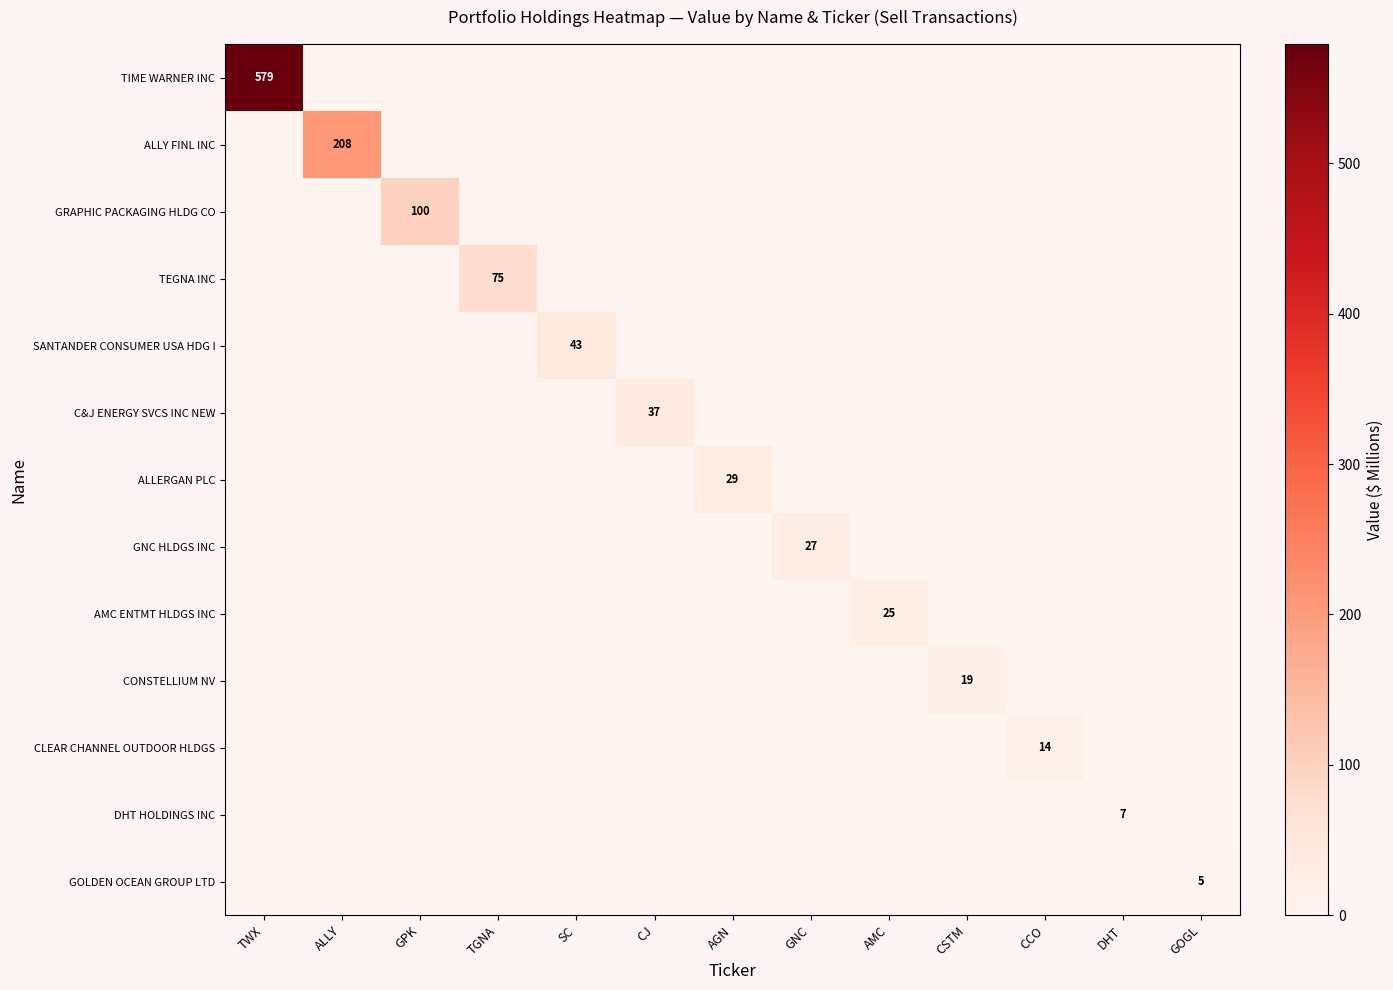

The ALLY FINL INC series shows 83.6 at SC. True or false?

False